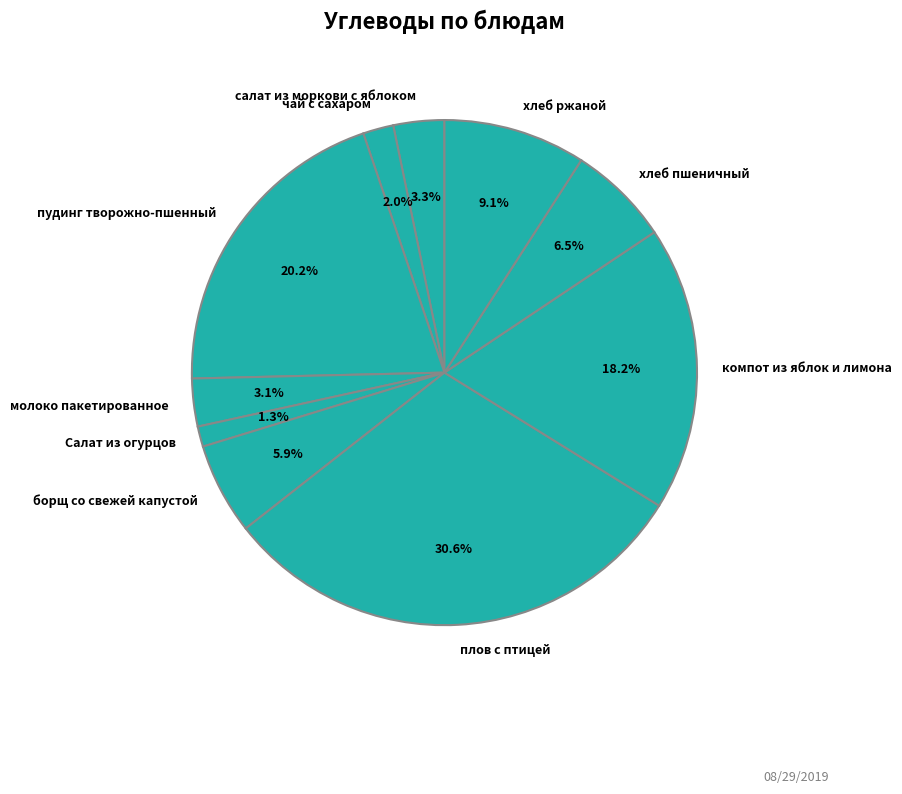

Which has a higher value, плов с птицей or борщ со свежей капустой?

плов с птицей